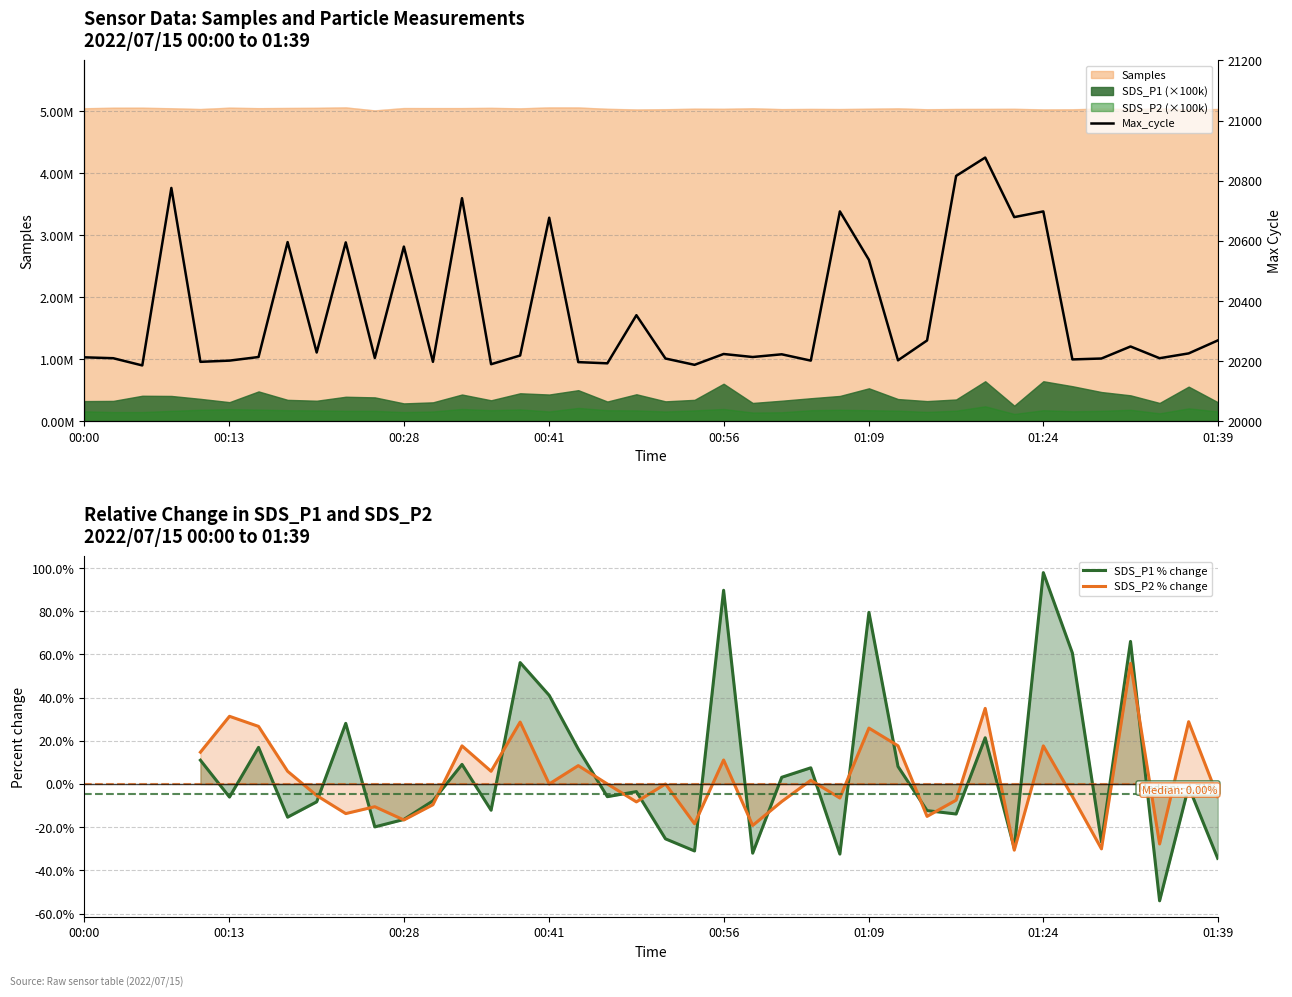

How many interior local valleys does the SDS_P1 % change series have?

12